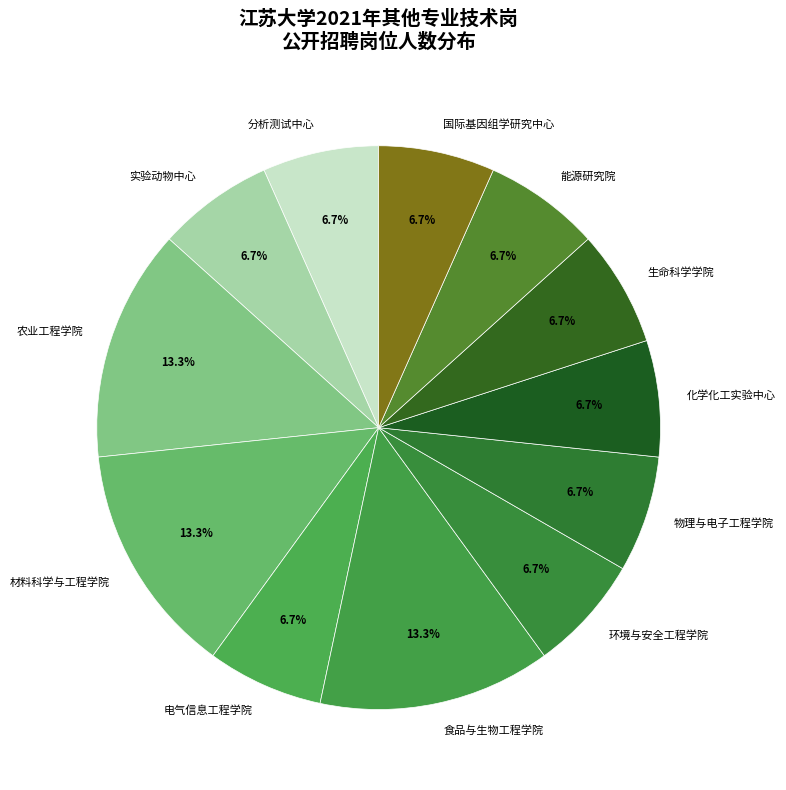

How many segments does this pie chart have?

12